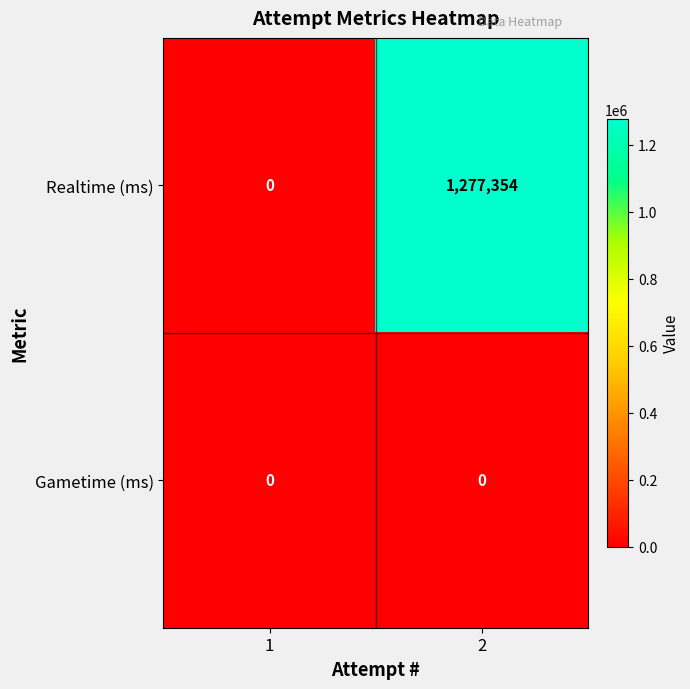

True or false: Gametime (ms) has a value of 0 at 2.

True